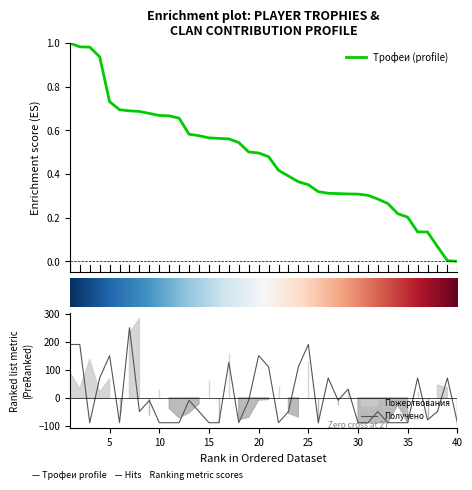

Reading left to right, transcribe all the data shown in this chart.

Трофеи: 1=1.0	2=1.0	3=1.0	4=0.9	5=0.7	6=0.7	7=0.7	8=0.7	9=0.7	10=0.7	11=0.7	12=0.7	13=0.6	14=0.6	15=0.6	16=0.6	17=0.6	18=0.5	19=0.5	20=0.5	21=0.5	22=0.4	23=0.4	24=0.4	25=0.4	26=0.3	27=0.3	28=0.3	29=0.3	30=0.3	31=0.3	32=0.3	33=0.3	34=0.2	35=0.2	36=0.1	37=0.1	38=0.1	39=0.0	40=0.0
Получено: 1=190.8	2=190.8	3=-89.2	4=70.8	5=150.8	6=-89.2	7=250.8	8=-49.2	9=-9.2	10=-89.2	11=-89.2	12=-89.2	13=-9.2	14=-49.2	15=-89.2	16=-89.2	17=126.8	18=-89.2	19=-9.2	20=150.8	21=110.8	22=-89.2	23=-49.2	24=110.8	25=190.8	26=-89.2	27=70.8	28=-9.2	29=30.8	30=-89.2	31=-89.2	32=-49.2	33=-89.2	34=-89.2	35=-89.2	36=70.8	37=-79.2	38=-49.2	39=70.8	40=-89.2